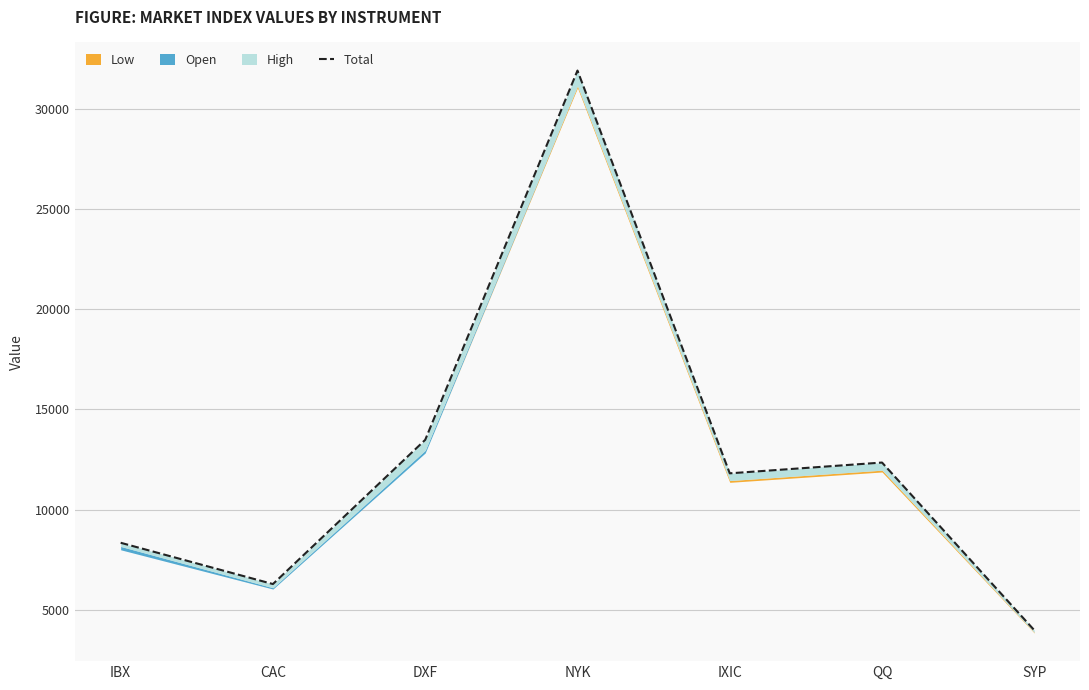

Rank the categories by value from highest to lowest.

NYK, DXF, QQ, IXIC, IBX, CAC, SYP